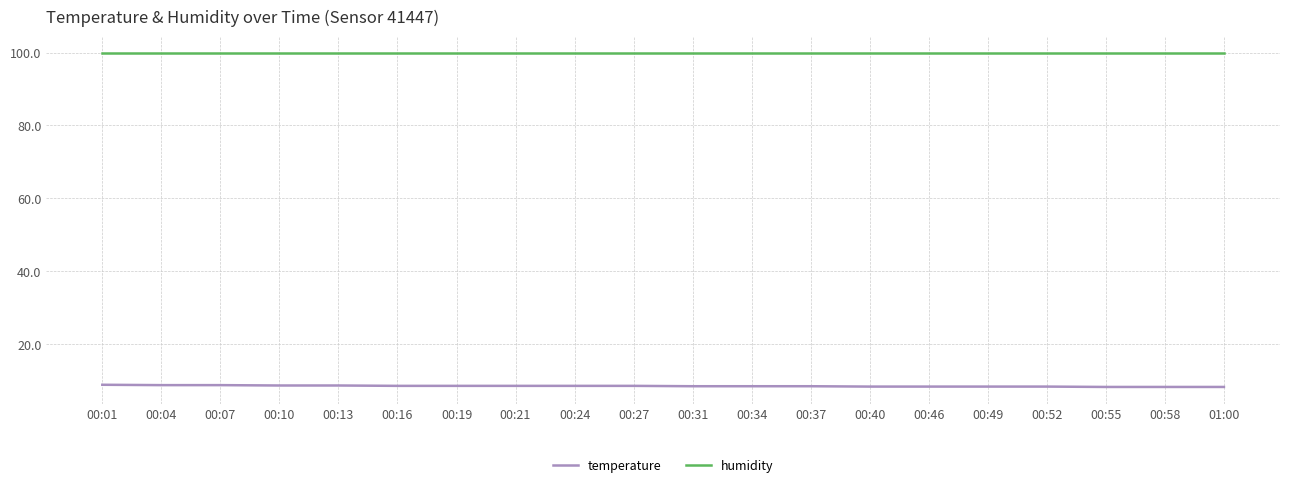

Rank the series at 00:58 from highest to lowest value.

humidity, temperature